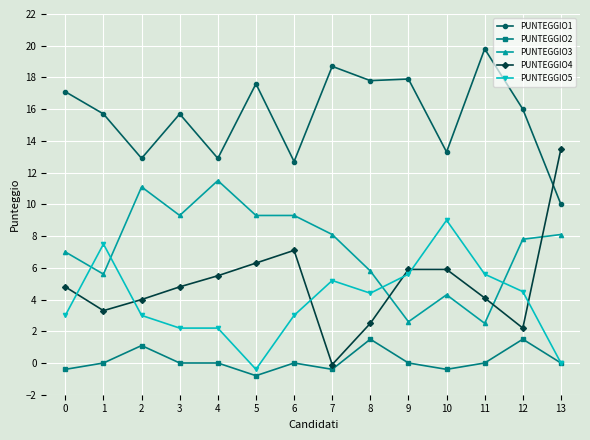

Where do PUNTEGGIO5 and PUNTEGGIO4 first cross each other?

0 and 1